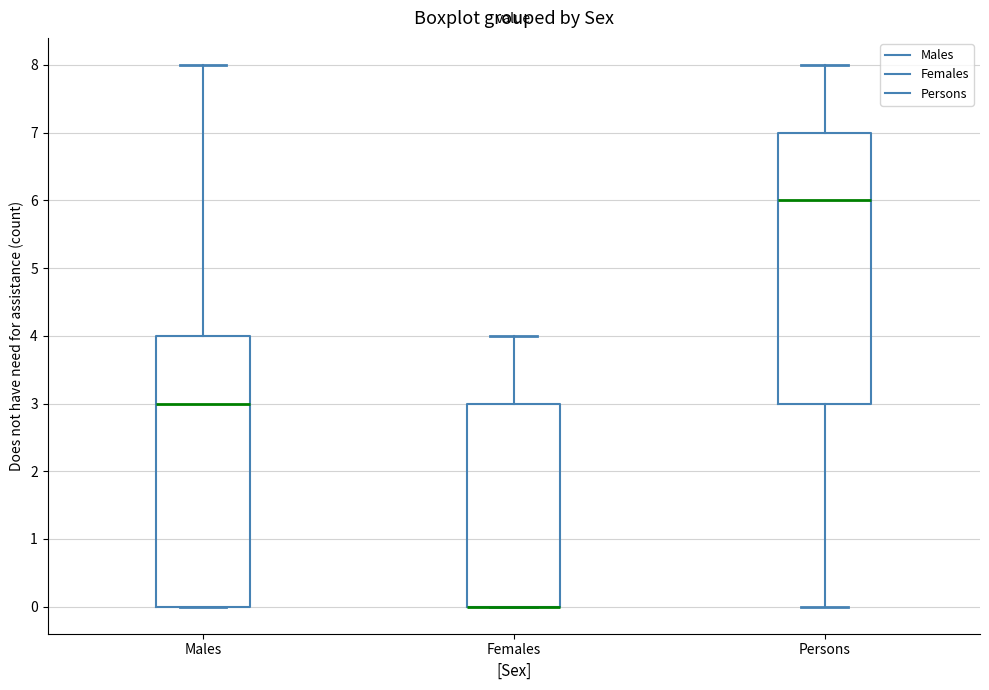

Reading left to right, transcribe this box plot: for each box, give where its median line is, the range the box spans, and where its two whiskers end, as read against the y-axis. The values are not printed on the chart, so give them approximately, as read against the axis.

Males: median 3, box 0 to 4, whiskers 0 to 8
Females: median 0 (drawn on the box's lower edge), box 0 to 3, whiskers 0 to 4
Persons: median 6, box 3 to 7, whiskers 0 to 8